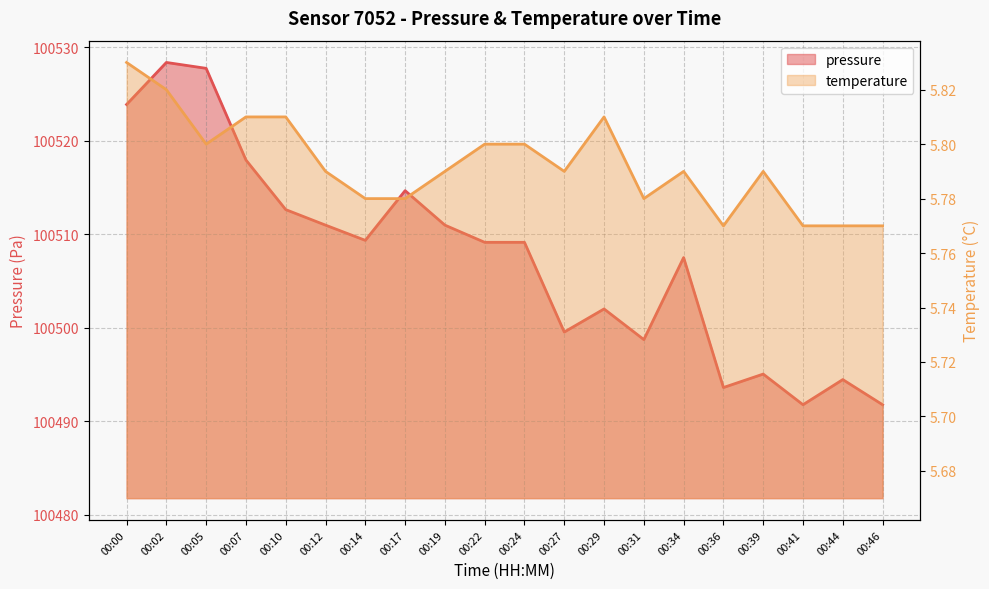

Which series has the widest spread of values?

pressure